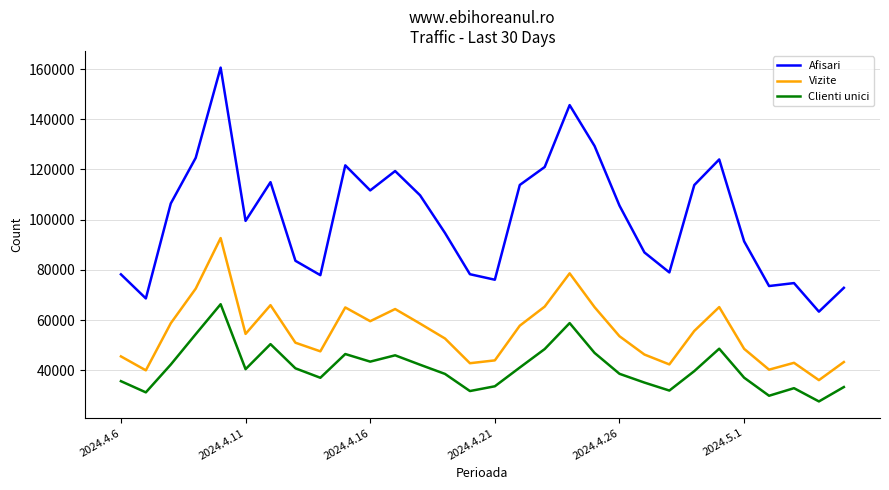

What is the greatest value displayed?

160561